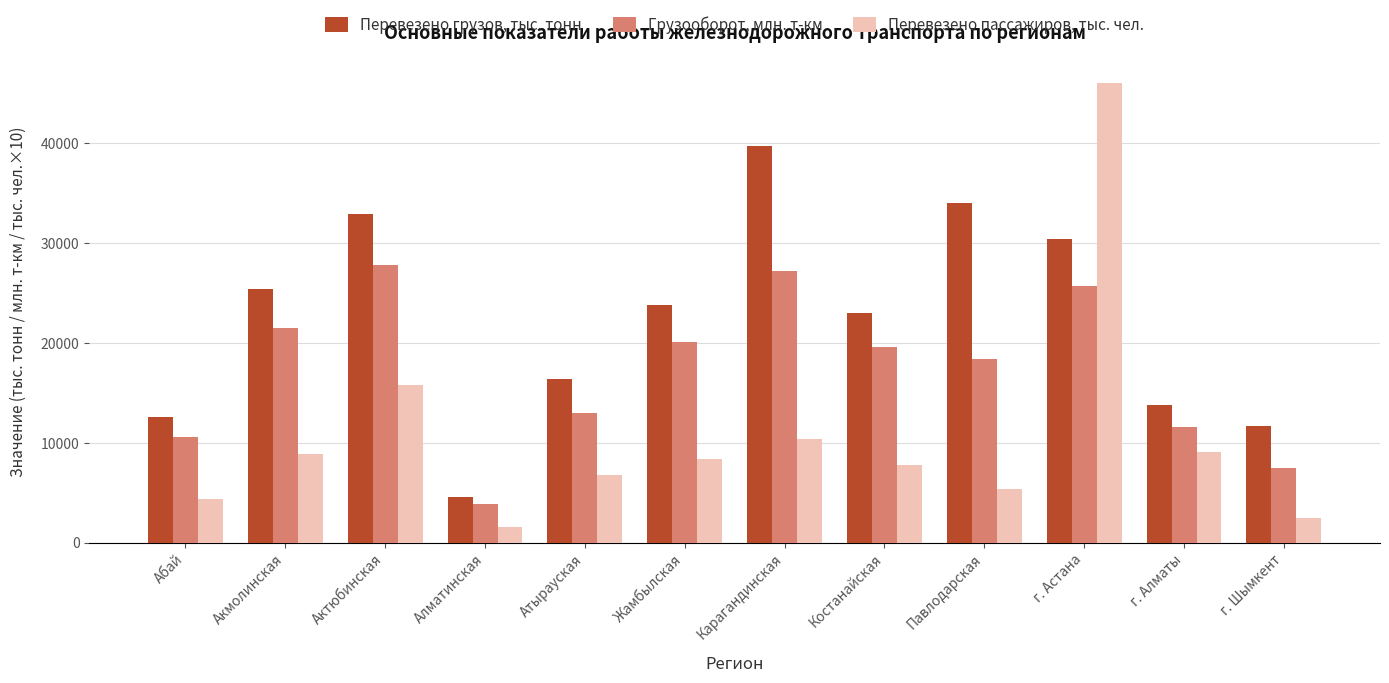

How many bars are there in each group?

3